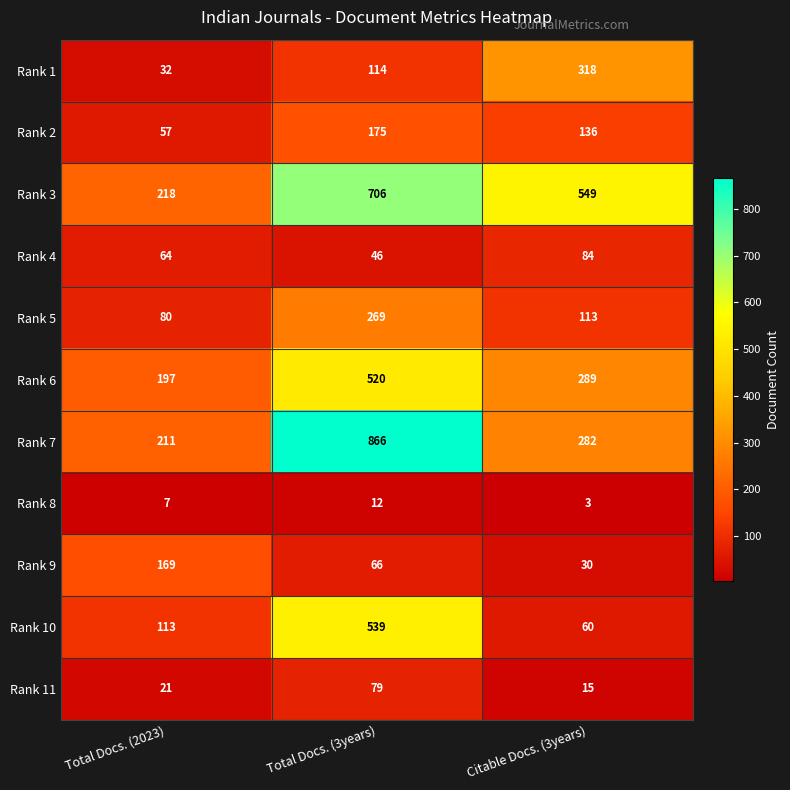

What is the minimum value shown in the chart?

3